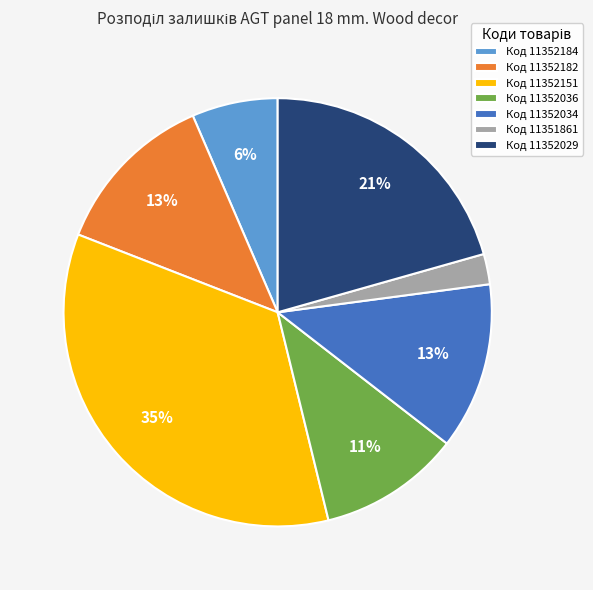

True or false: Код 11352151 accounts for 35% of the total.

True